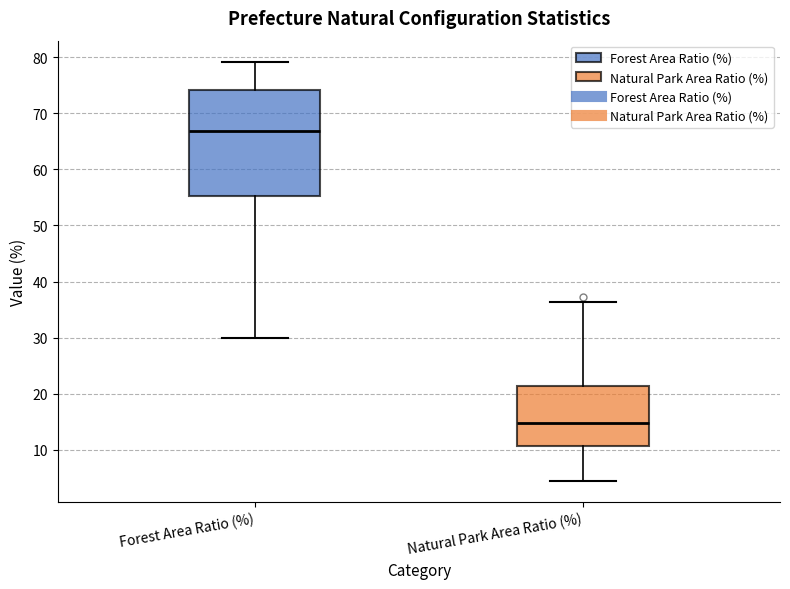

Where does the lower whisker of the box for Forest Area Ratio (%) end on the y-axis? The values are not printed on the chart, so give them approximately, as read against the axis.

30